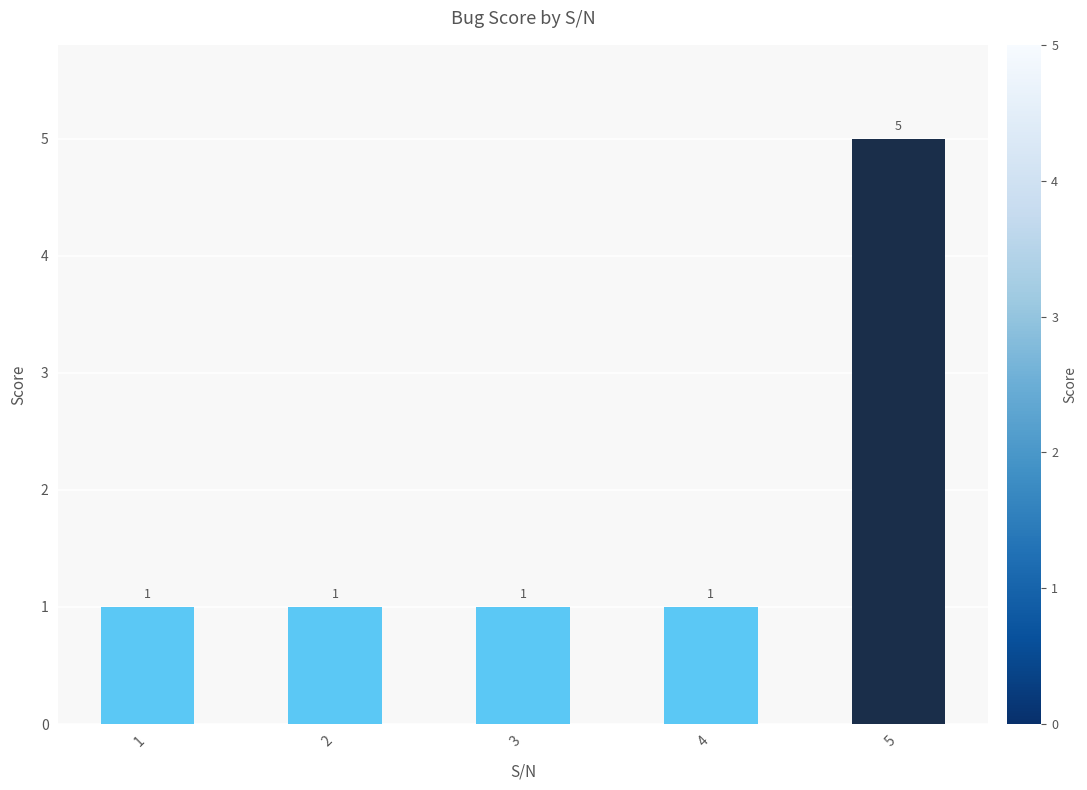

What is the average value?

2